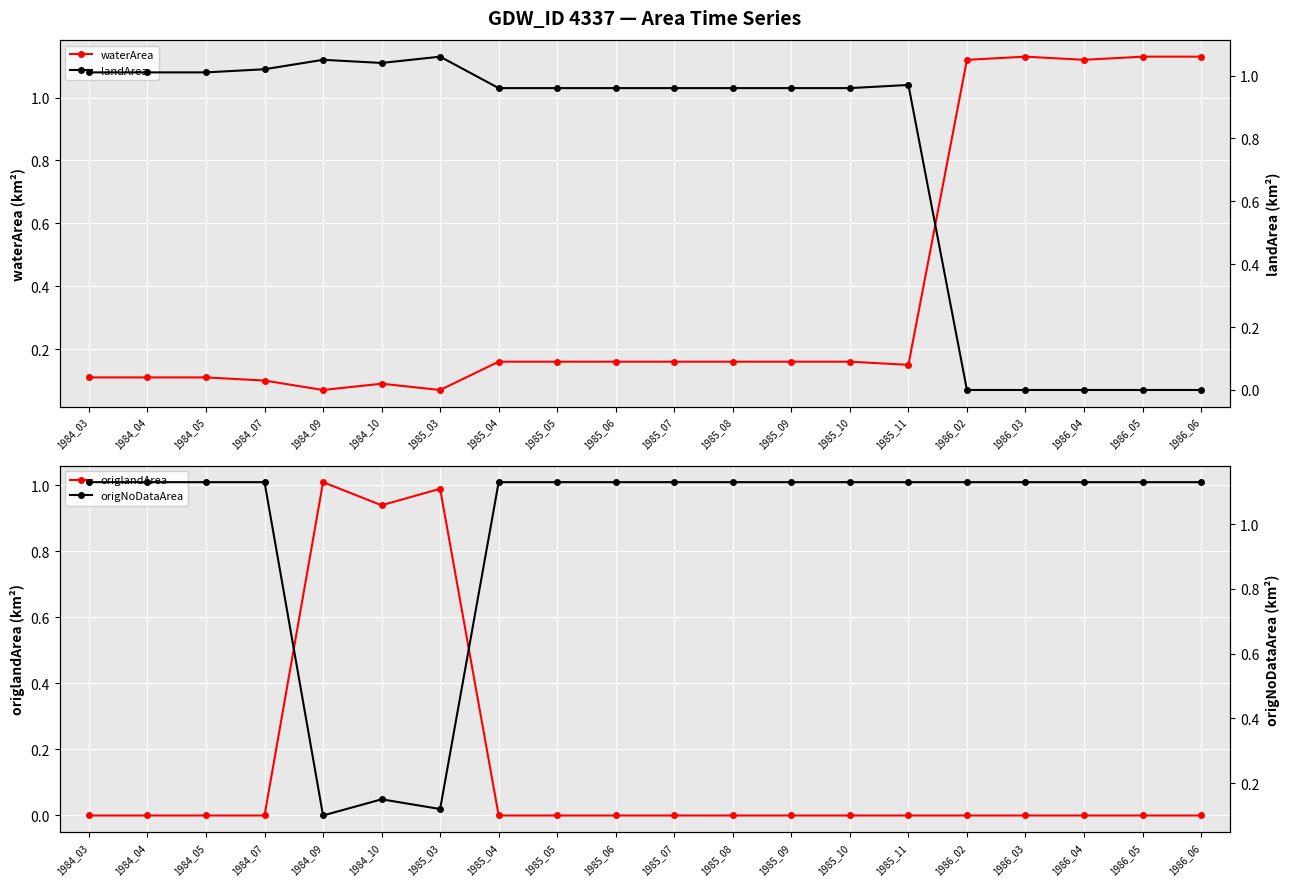

Does the chart display data point markers on the line(s)?

Yes